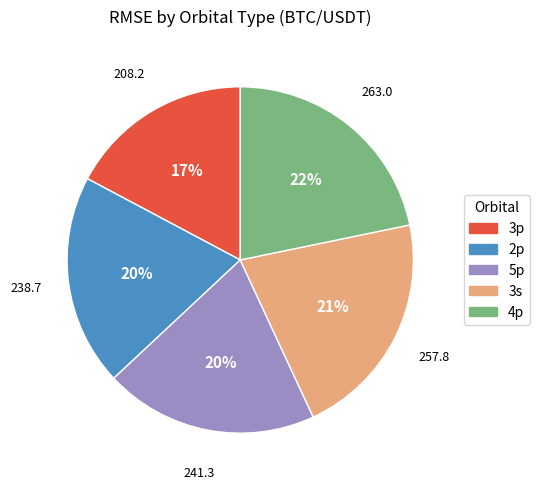

To the nearest percent, what is the average slice percentage?

20%